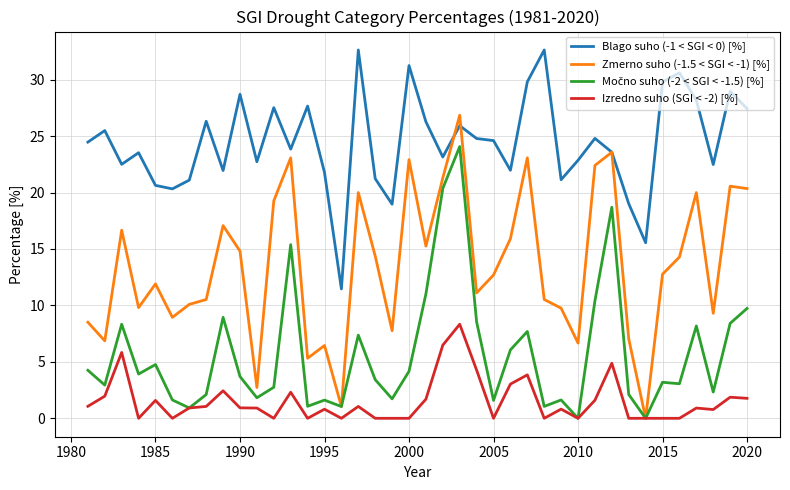

Which series has the largest range (max minus min)?

Zmerno suho (-1.5 < SGI < -1) [%]